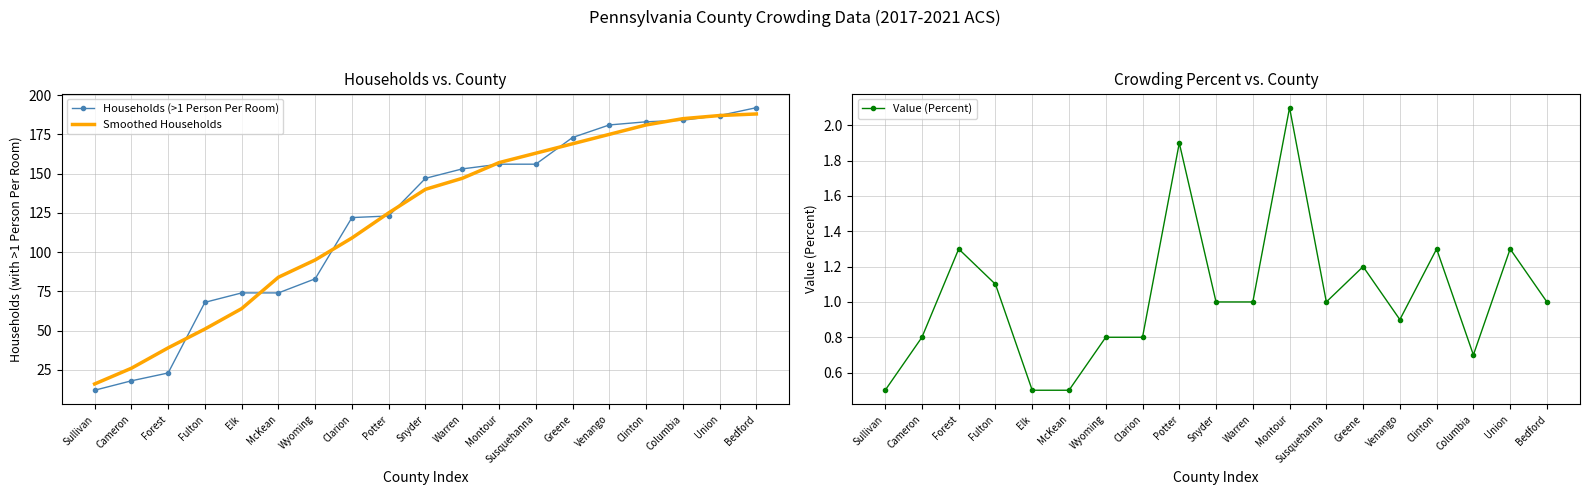

Is this an area chart (filled region under the line)?

No